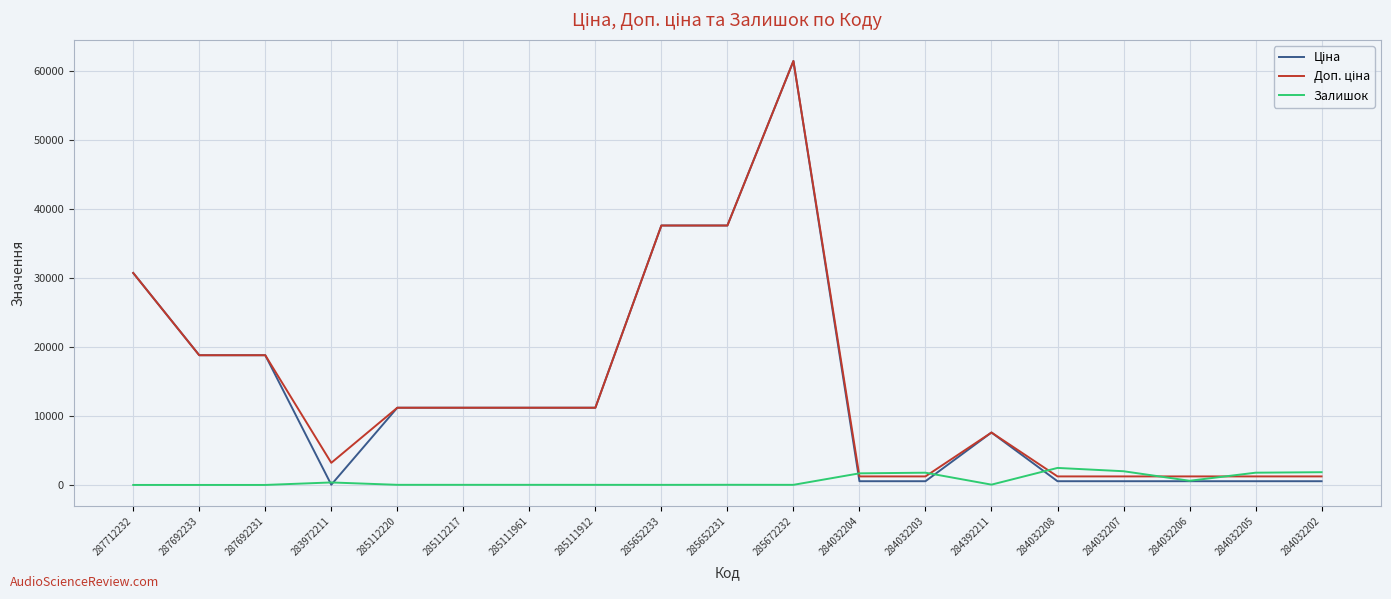

What is the maximum value for Залишок?

2465.0